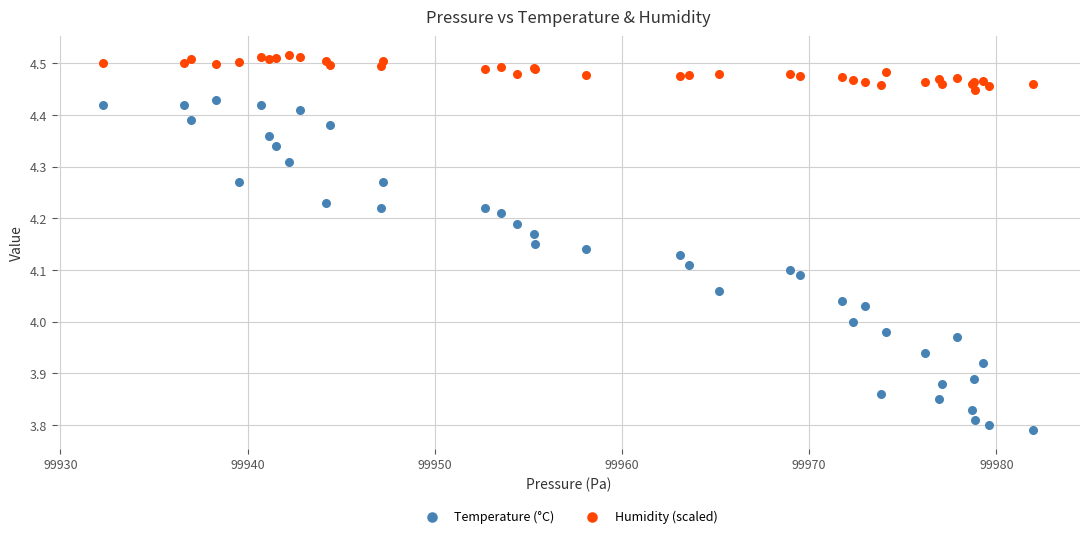

Which series contains the lowest Y value?

Temperature (°C)